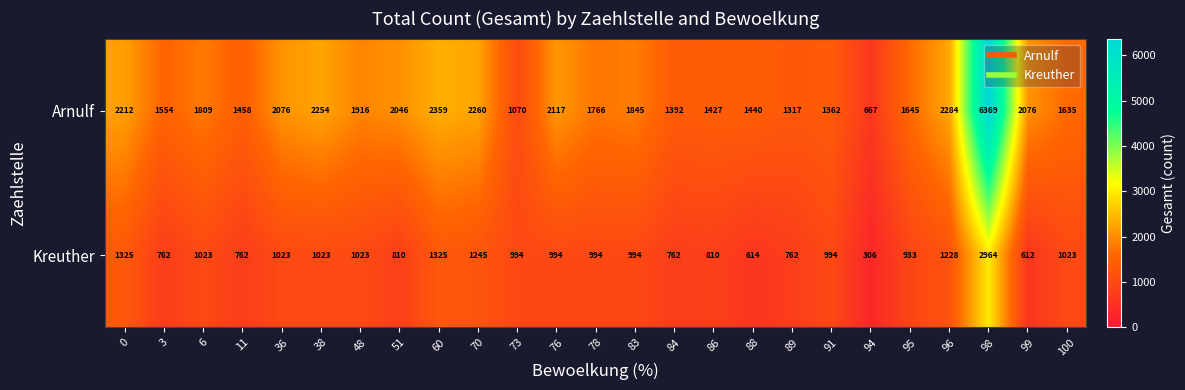

True or false: Kreuther has a value of 994 at 73.

True